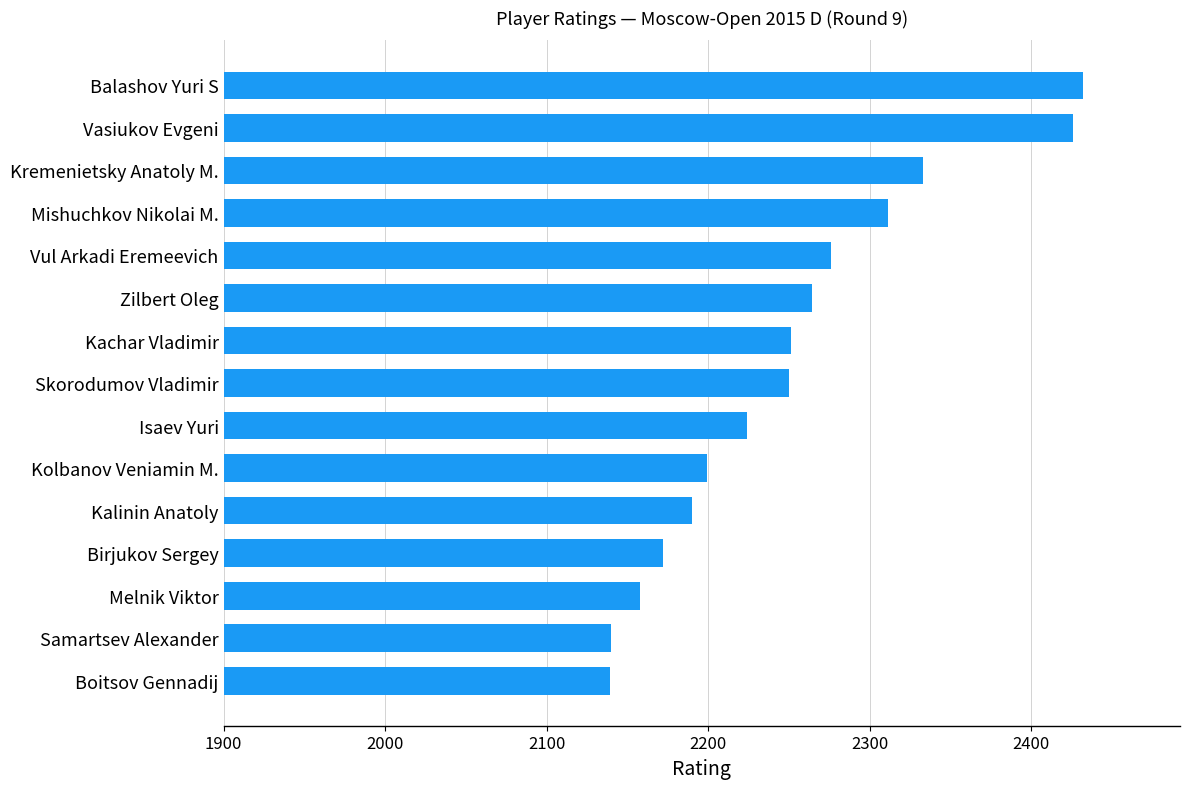

What is the difference between the maximum and second lowest values?

292